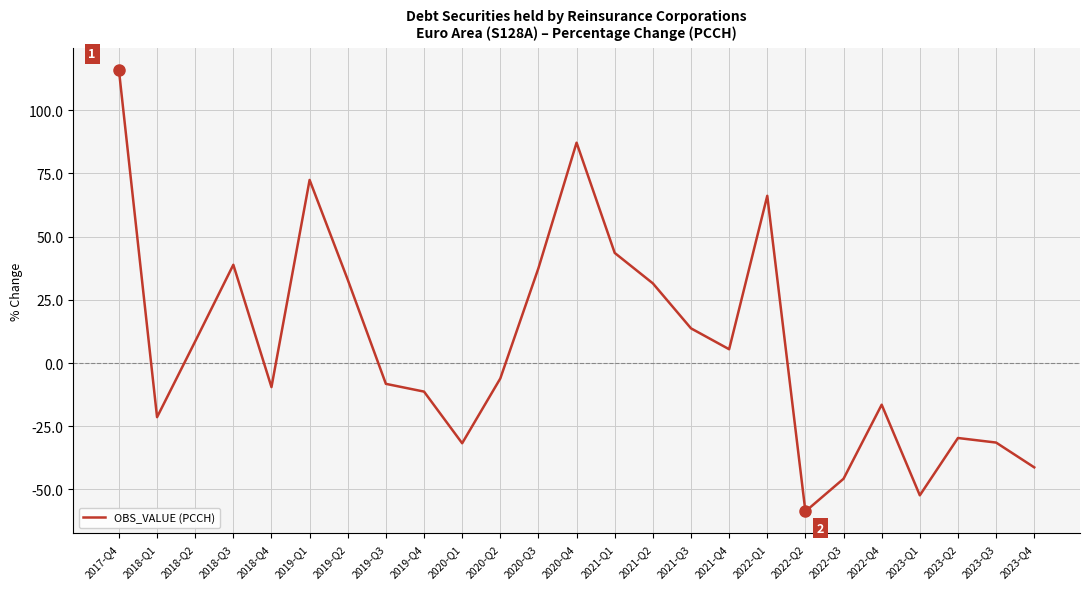

What position from the right is 2021-Q1?

12